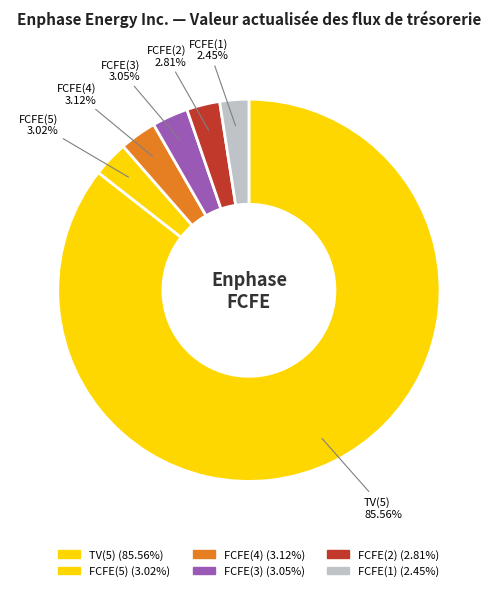

Does any single category account for the majority?

Yes